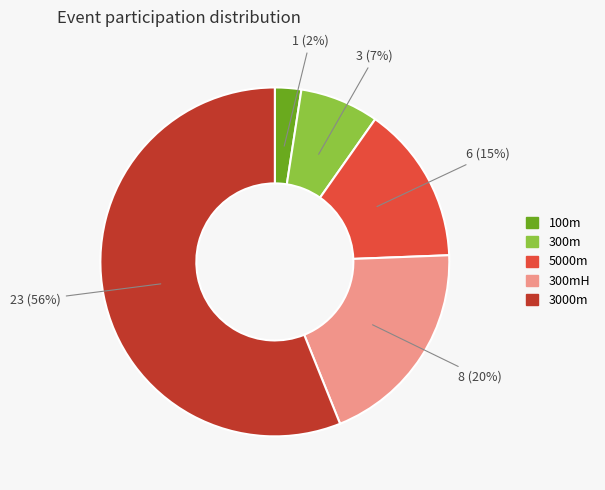

To the nearest percent, what is the average slice percentage?

20%